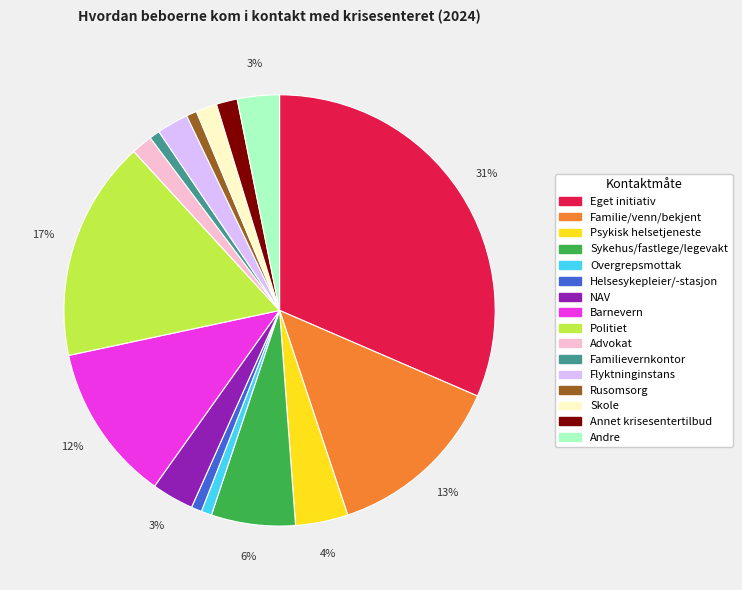

True or false: Rusomsorg accounts for 15% of the total.

False